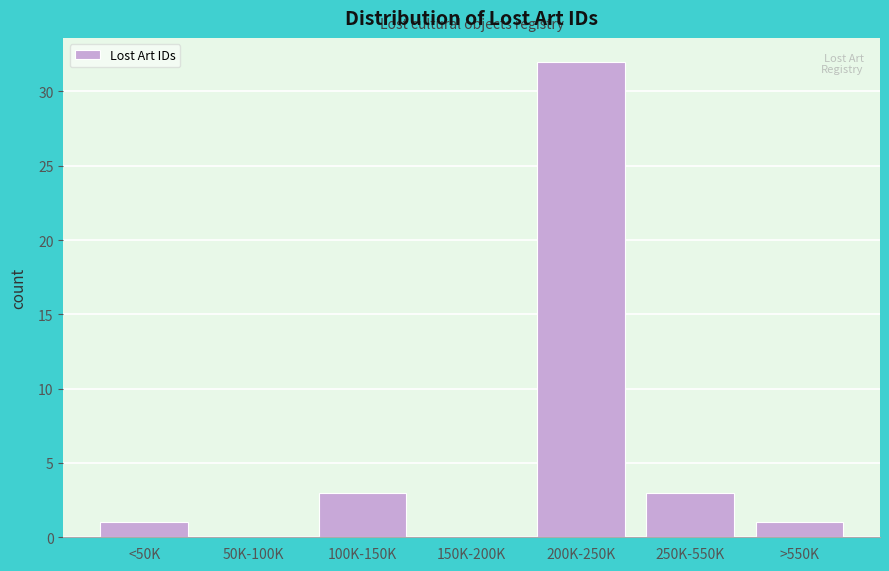

Reading left to right, transcribe all the data shown in this chart.

<50K=1	50K-100K=0	100K-150K=3	150K-200K=0	200K-250K=32	250K-550K=3	>550K=1